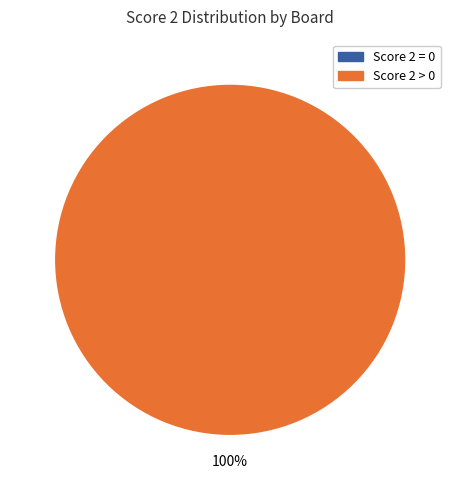

What portion of the pie excludes 1?

100.0%